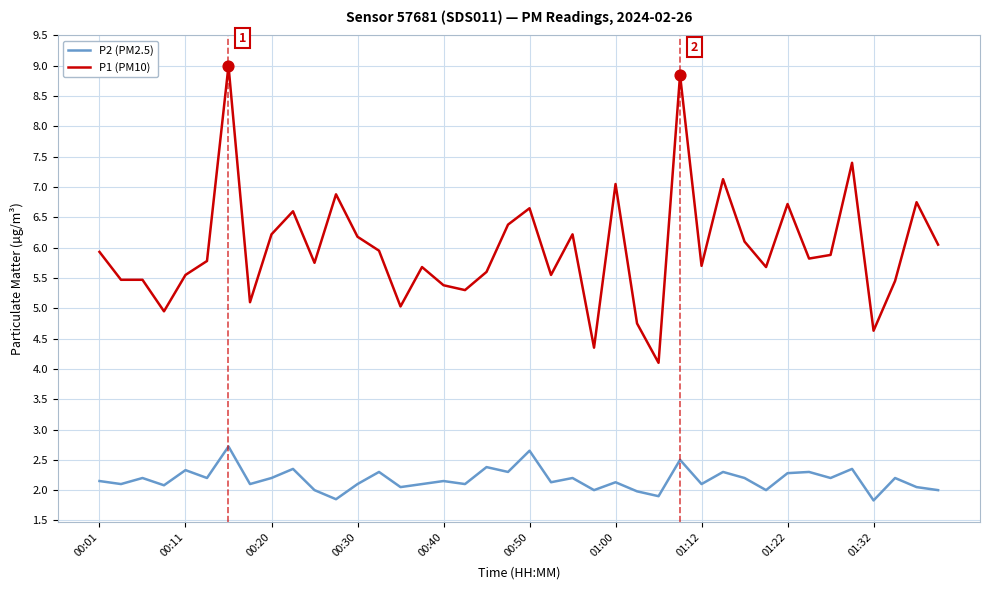

What are all the series names shown in the legend?

P2 (PM2.5), P1 (PM10)